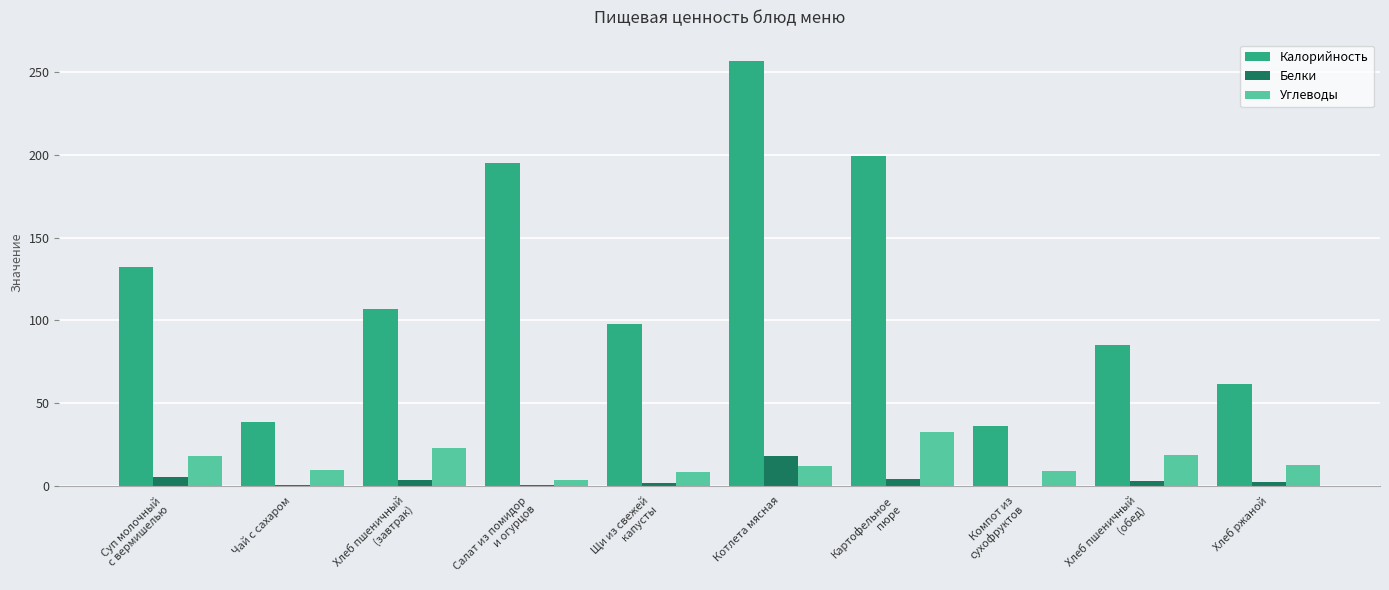

What are all the series names shown in the legend?

Калорийность, Белки, Углеводы